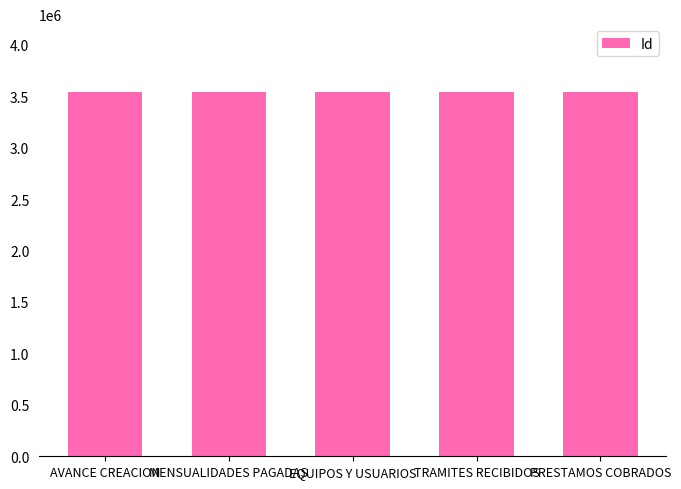

How many bars are there in total?

5